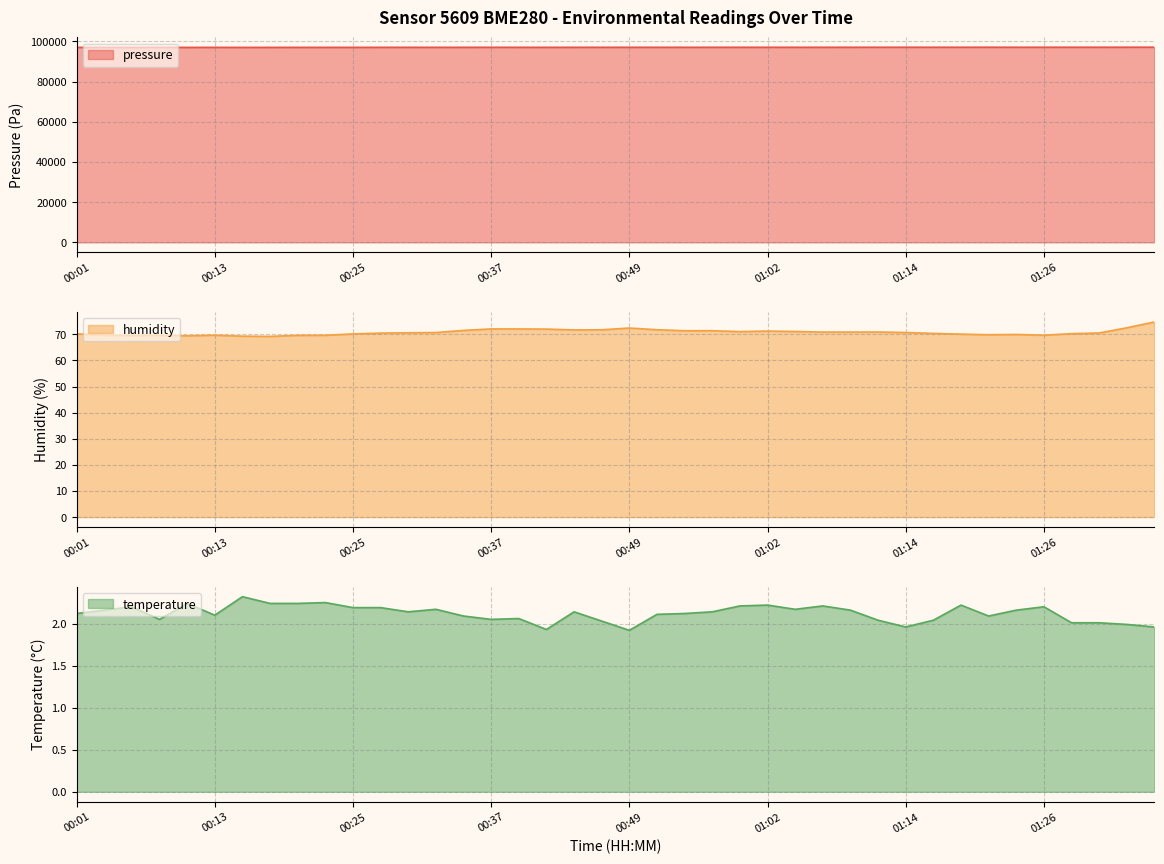

True or false: temperature and pressure intersect in this chart.

False